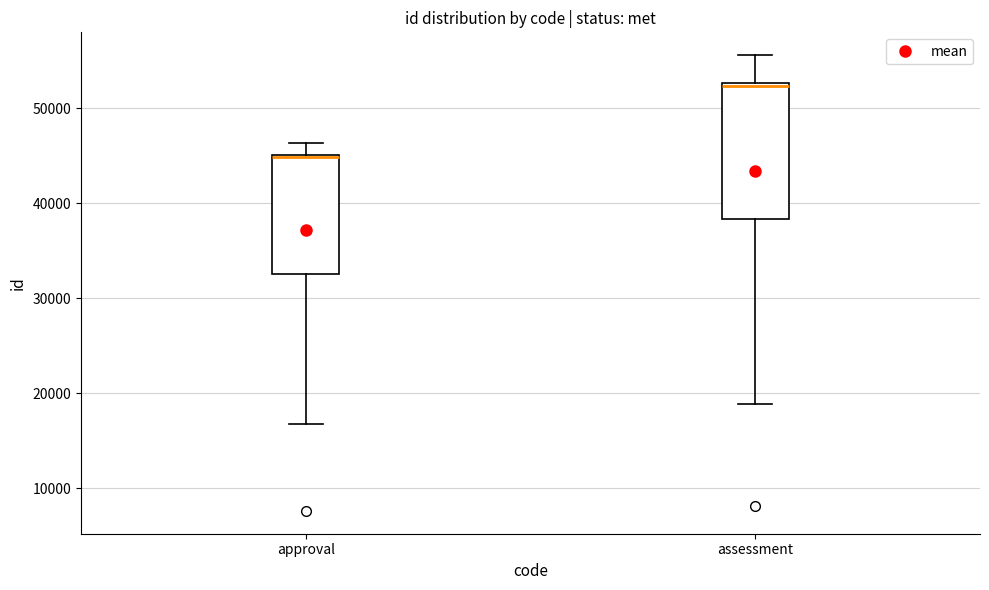

Comparing the boxes themselves (not the whiskers), which one is the tallest?

assessment